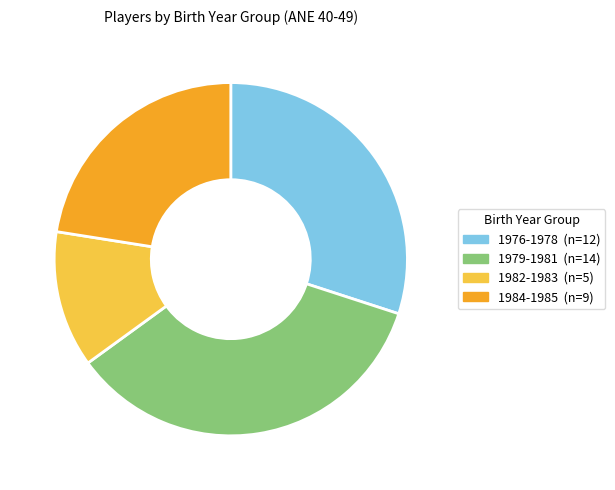

The 1979-1981 slice represents 35% of the pie. True or false?

True